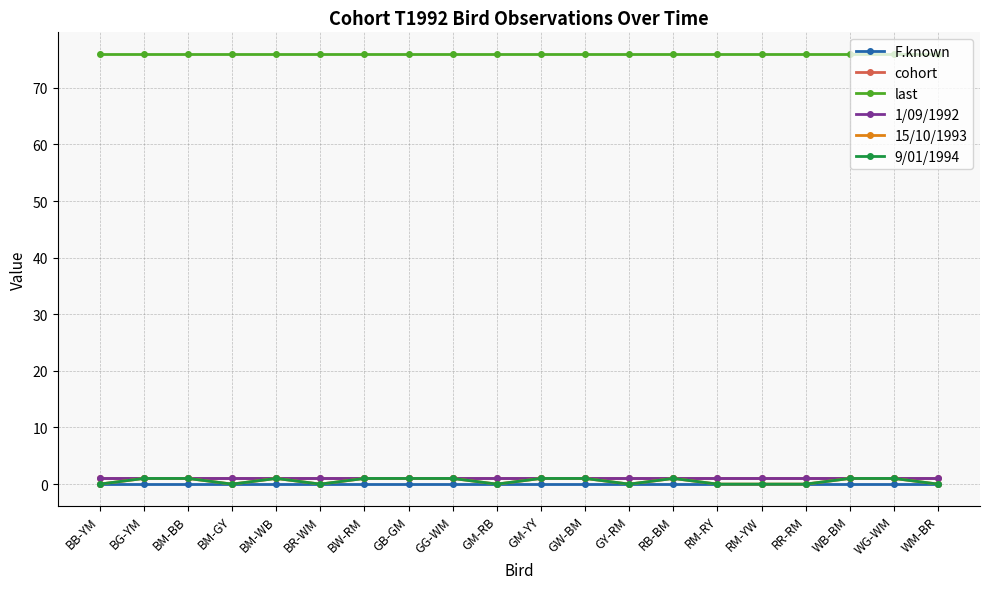

Which series changed the most between GW-BM and RB-BM?

F.known